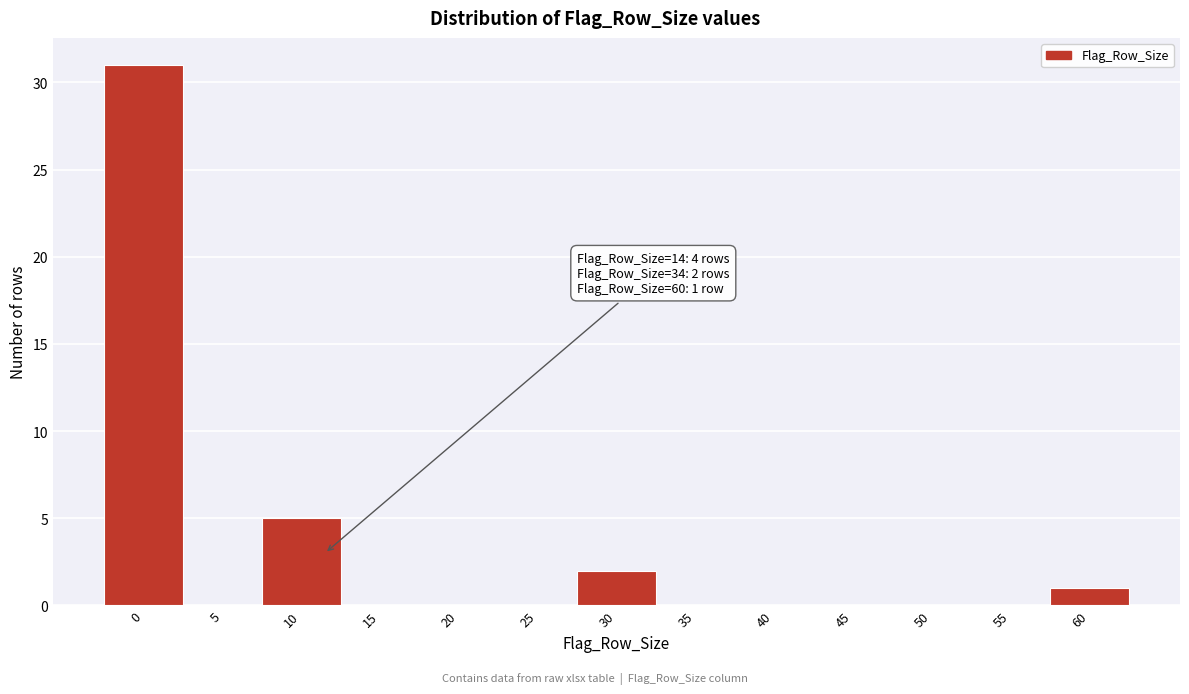

Reading left to right, extract all data points from this chart.

0=31	5=0	10=5	15=0	20=0	25=0	30=2	35=0	40=0	45=0	50=0	55=0	60=1